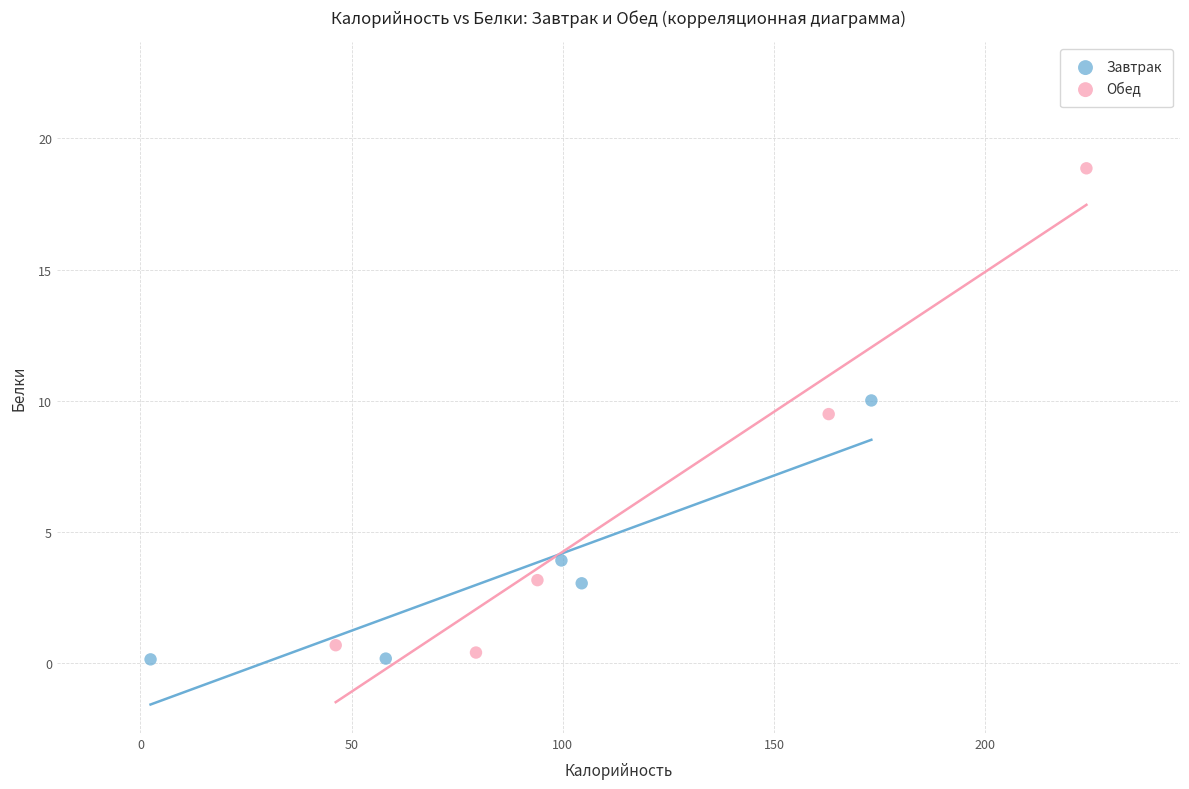

Which series has the widest spread of Y values?

Обед